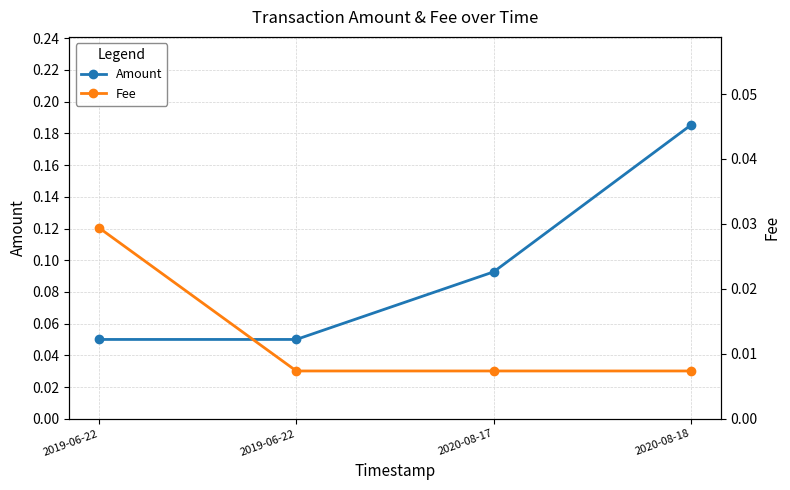

At how many categories does at least one series exceed 0?

4